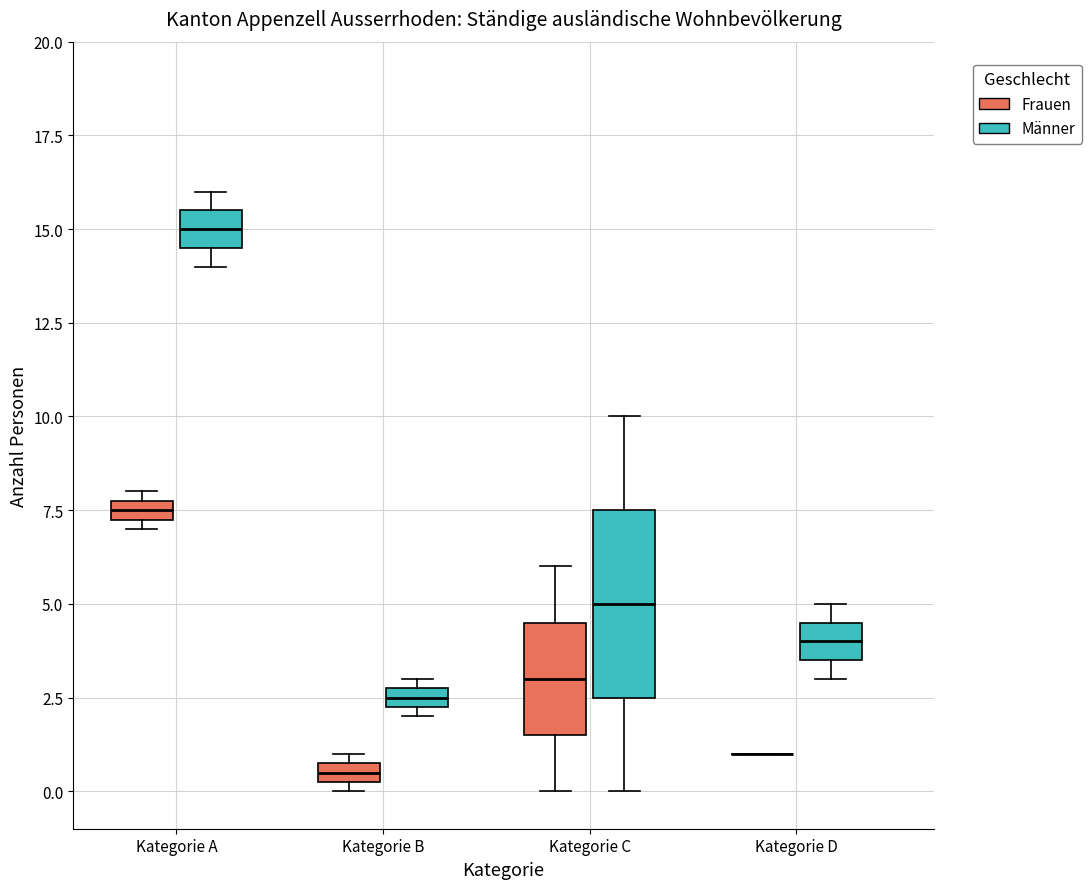

Comparing the boxes themselves (not the whiskers), which one is the tallest?

Kategorie C (Männer)